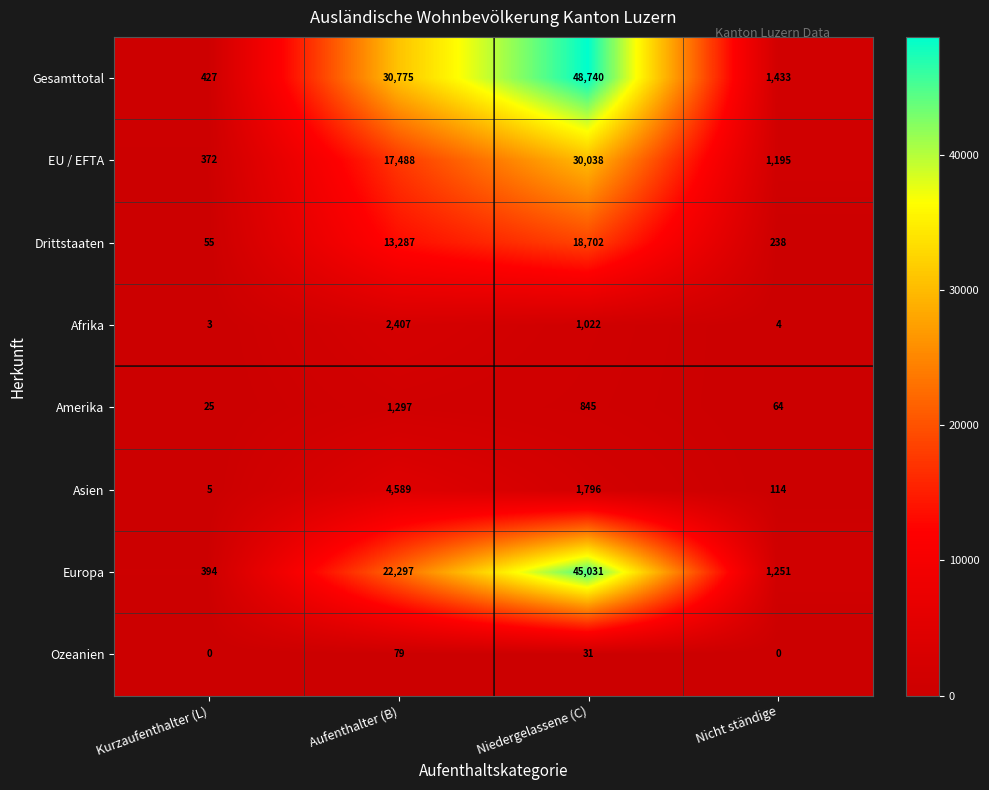

What is the sum of all Amerika values?

2231